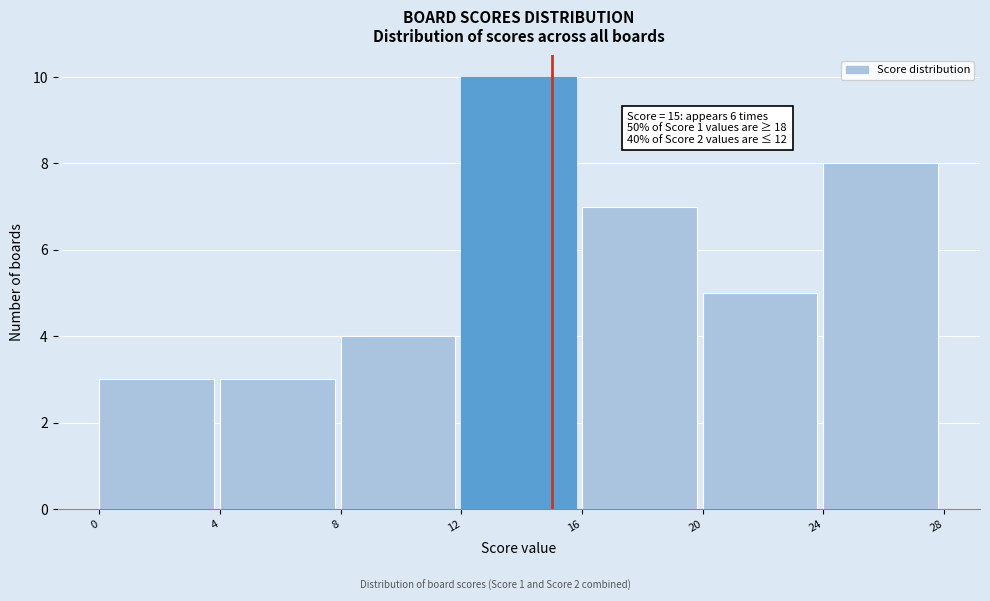

Which range on the x-axis has the tallest bar?

12 to 16